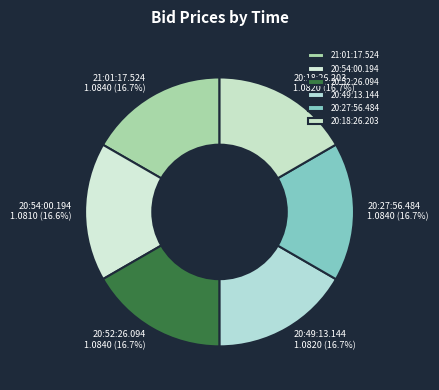

Combined, do 20:54:00.194 and 20:49:13.144 account for over 50%?

No